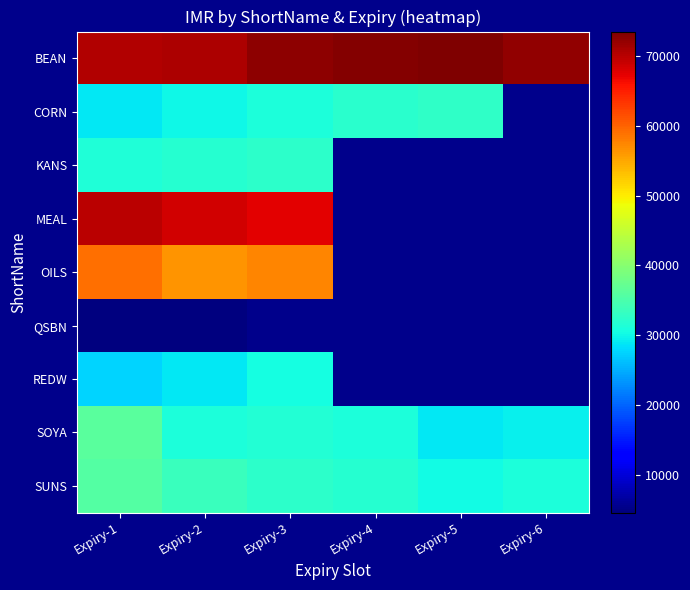

What is the minimum value shown in the chart?

4600.0